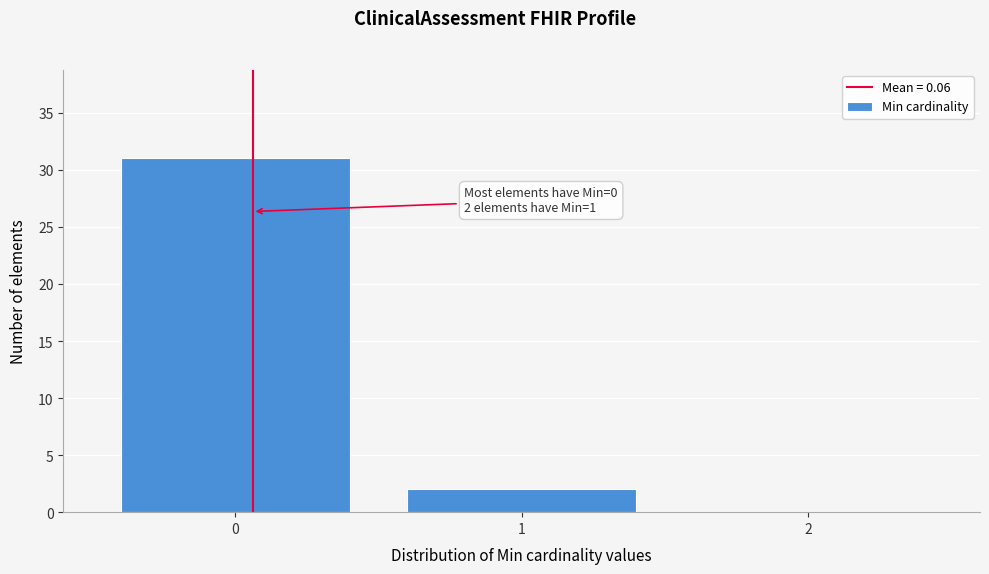

Which range on the x-axis has the tallest bar?

-0.5 to 0.5